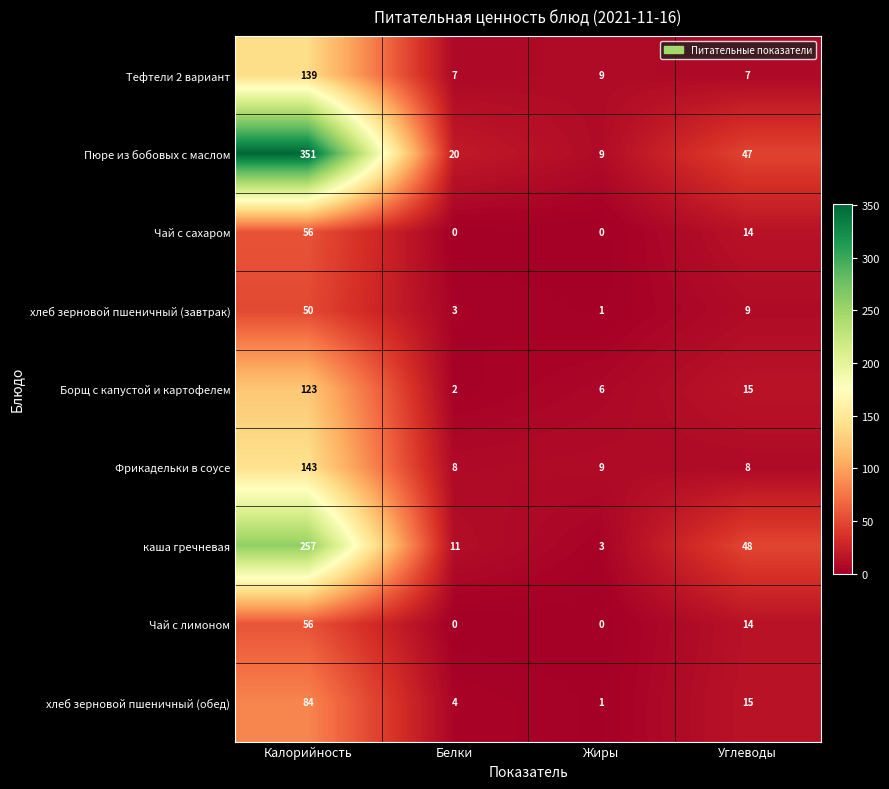

Which series has the widest spread of values?

Пюре из бобовых с маслом